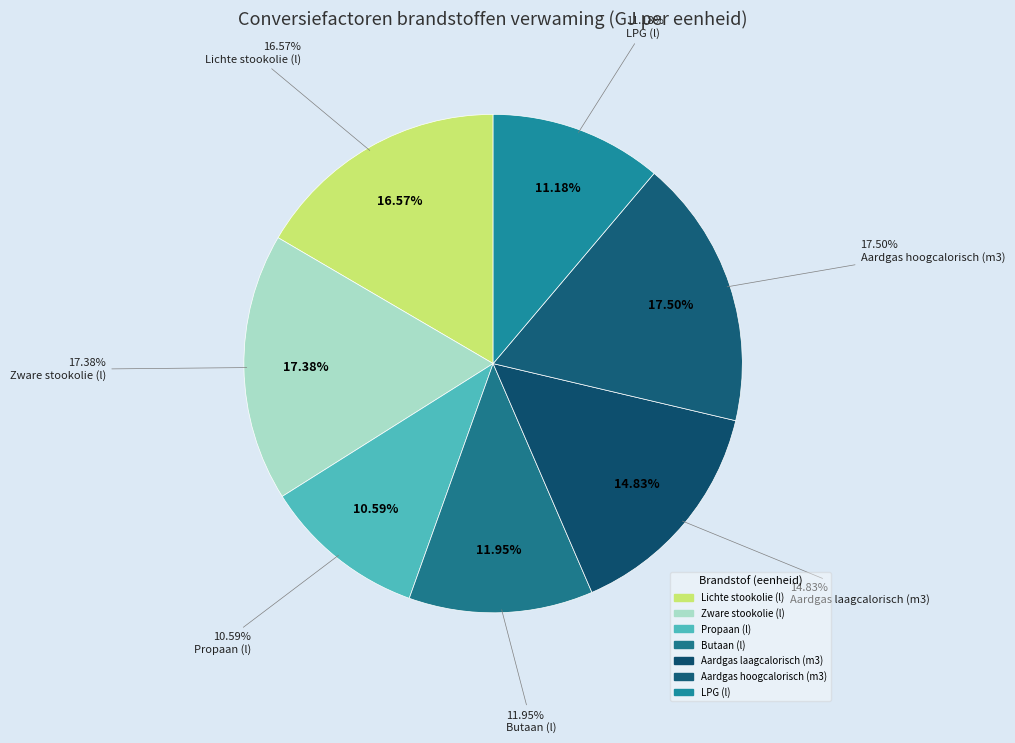

Which category has the biggest portion of the pie?

Aardgas hoogcalorisch (m3)